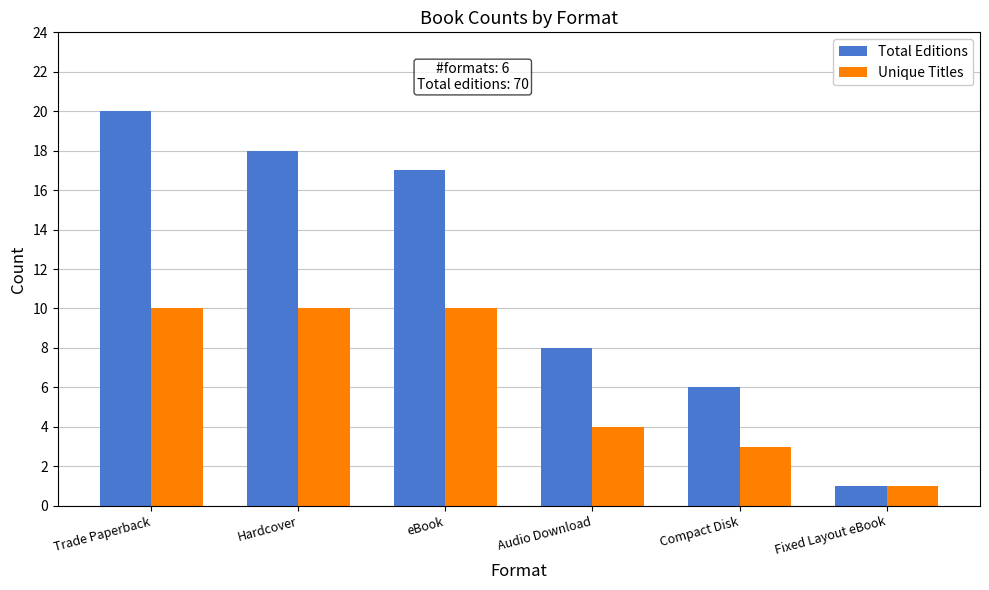

What are all the series names shown in the legend?

Total Editions, Unique Titles